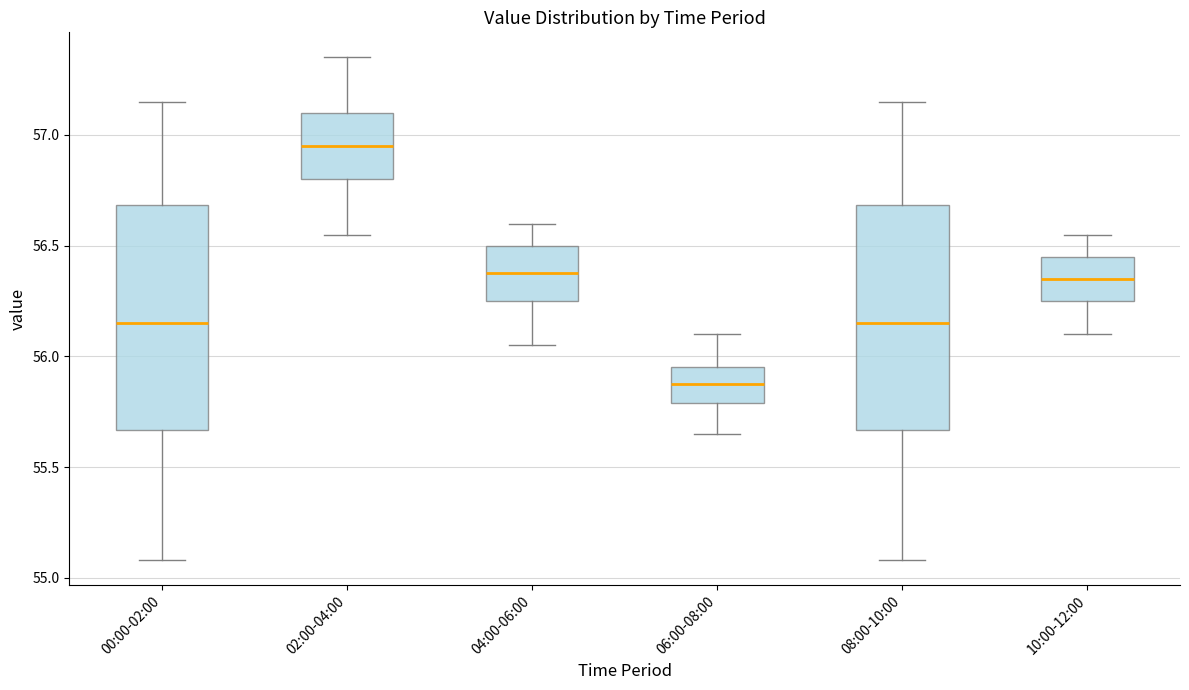

Reading left to right, transcribe this box plot: for each box, give where its median line is, the range the box spans, and where its two whiskers end, as read against the y-axis. The values are not printed on the chart, so give them approximately, as read against the axis.

00:00-02:00: median 56.15, box 55.65 to 56.70, whiskers 55.10 to 57.15
02:00-04:00: median 56.95, box 56.80 to 57.10, whiskers 56.55 to 57.35
04:00-06:00: median 56.40, box 56.25 to 56.50, whiskers 56.05 to 56.60
06:00-08:00: median 55.90, box 55.80 to 55.95, whiskers 55.65 to 56.10
08:00-10:00: median 56.15, box 55.65 to 56.70, whiskers 55.10 to 57.15
10:00-12:00: median 56.35, box 56.25 to 56.45, whiskers 56.10 to 56.55